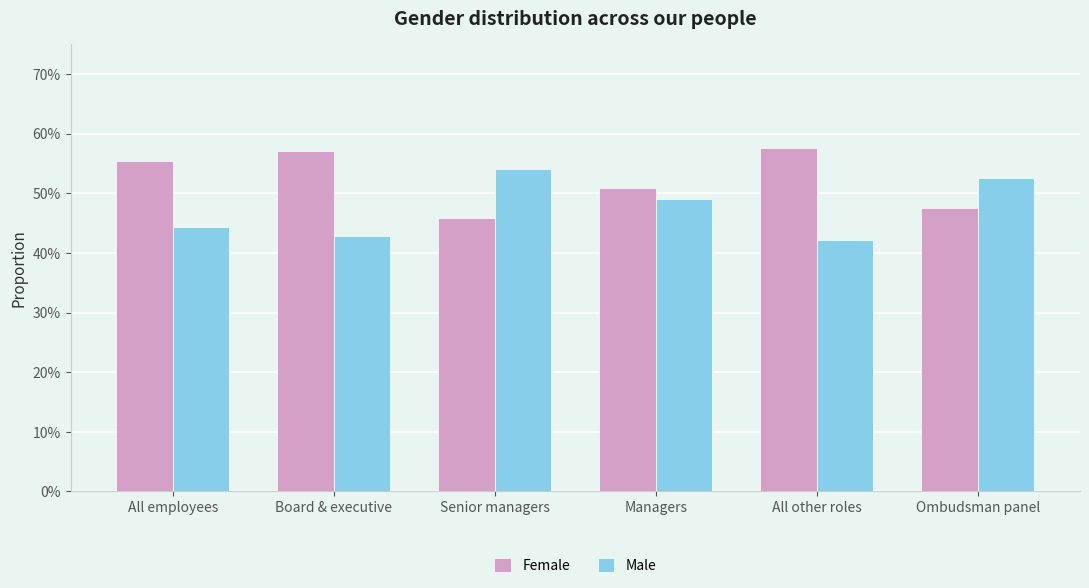

What position from the left is Managers?

4